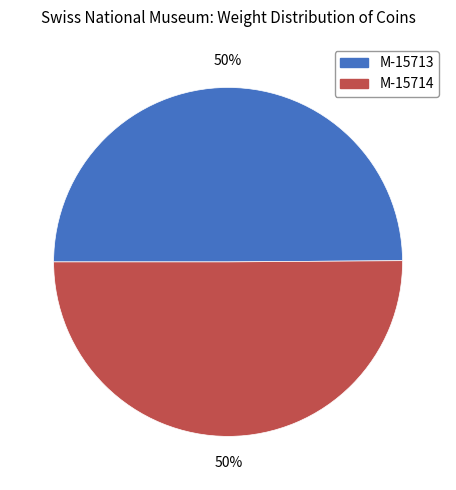

To the nearest percent, what percentage of the pie is M-15713?

50%